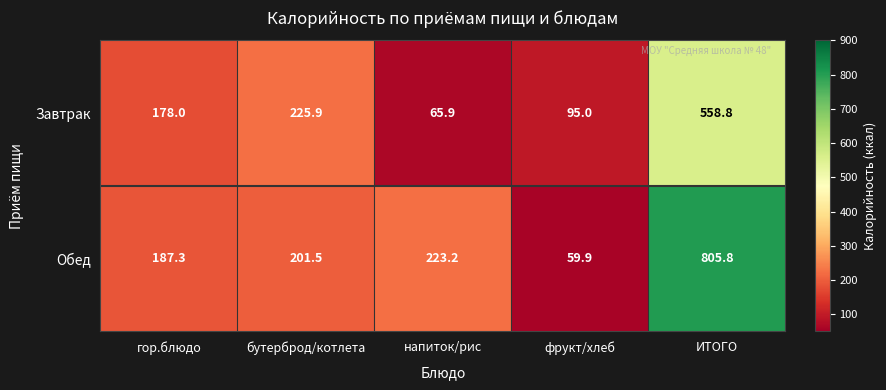

What is the total value across all series at ИТОГО?

1364.6